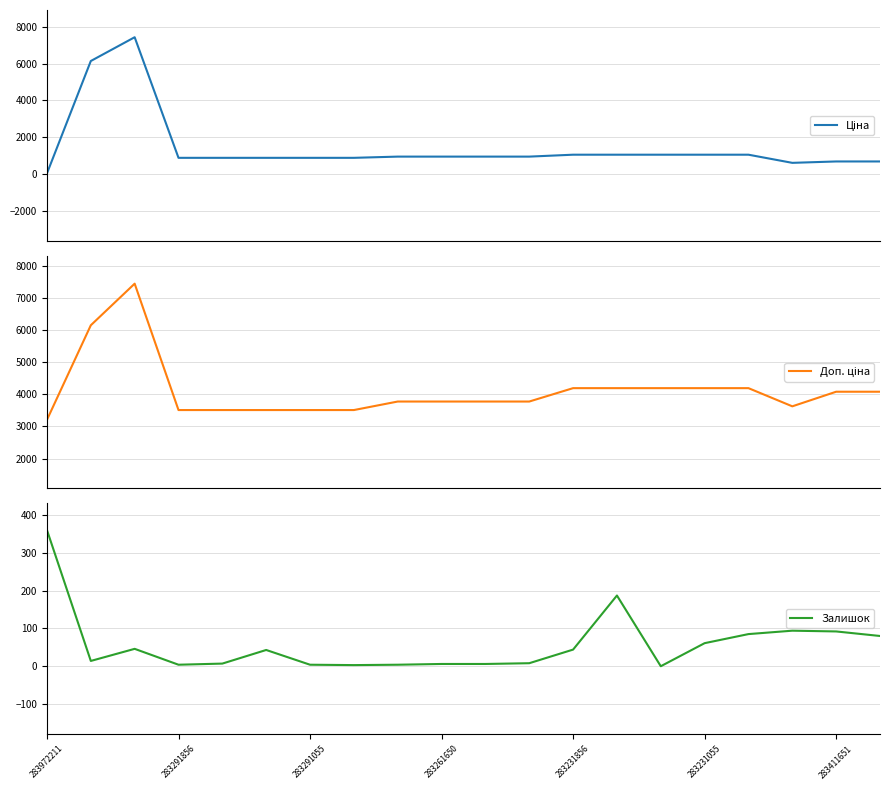

What is the maximum value for Залишок?

360